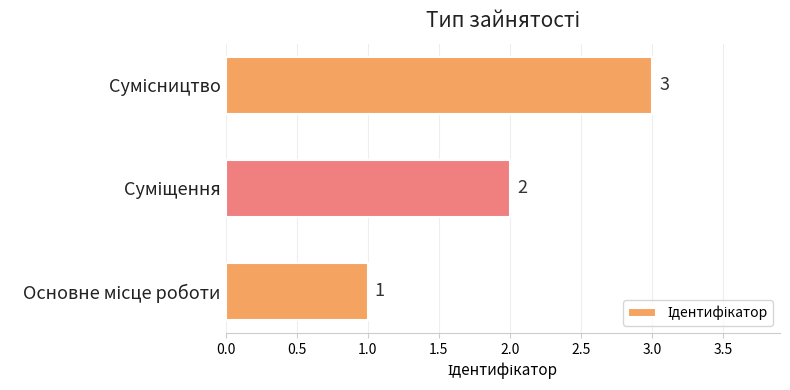

What is the average value?

2